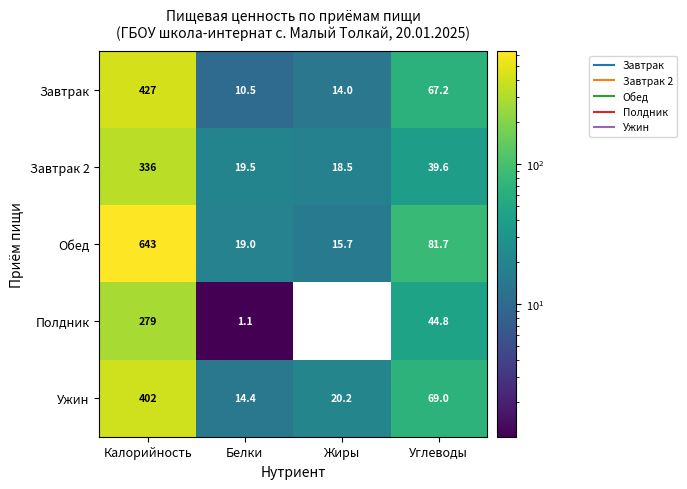

Which category has the lowest value in the Полдник series?

Белки